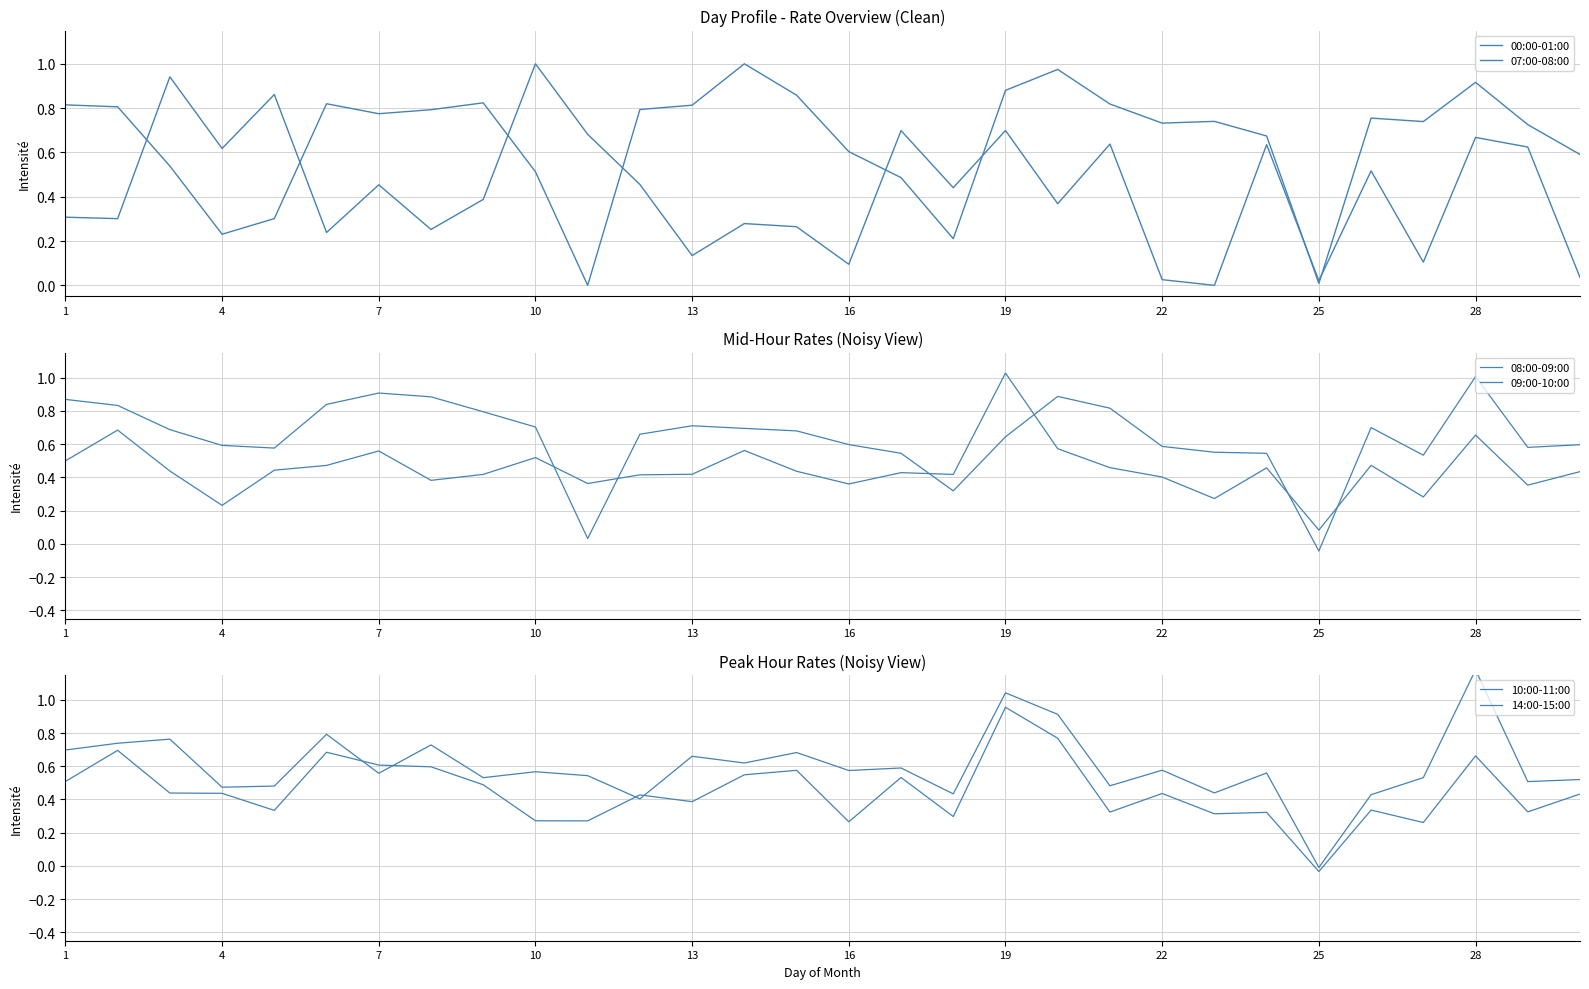

Reading left to right, list all the values displayed in this chart.

00:00-01:00: 0.3	0.3	0.9	0.6	0.9	0.2	0.5	0.3	0.4	1.0	0.7	0.5	0.1	0.3	0.3	0.1	0.7	0.4	0.7	0.4	0.6	0.0	0.0	0.6	0.0	0.5	0.1	0.7	0.6	0.0
07:00-08:00: 0.8	0.8	0.5	0.2	0.3	0.8	0.8	0.8	0.8	0.5	0.0	0.8	0.8	1.0	0.9	0.6	0.5	0.2	0.9	1.0	0.8	0.7	0.7	0.7	0.0	0.8	0.7	0.9	0.7	0.6
08:00-09:00: 0.9	0.8	0.7	0.6	0.6	0.8	0.9	0.9	0.8	0.7	0.0	0.7	0.7	0.7	0.7	0.6	0.5	0.3	0.6	0.9	0.8	0.6	0.6	0.5	-0.0	0.7	0.5	1.0	0.6	0.6
09:00-10:00: 0.5	0.7	0.4	0.2	0.4	0.5	0.6	0.4	0.4	0.5	0.4	0.4	0.4	0.6	0.4	0.4	0.4	0.4	1.0	0.6	0.5	0.4	0.3	0.5	0.1	0.5	0.3	0.7	0.4	0.4
10:00-11:00: 0.5	0.7	0.4	0.4	0.3	0.7	0.6	0.6	0.5	0.3	0.3	0.4	0.4	0.5	0.6	0.3	0.5	0.3	1.0	0.8	0.3	0.4	0.3	0.3	-0.0	0.3	0.3	0.7	0.3	0.4
14:00-15:00: 0.7	0.7	0.8	0.5	0.5	0.8	0.6	0.7	0.5	0.6	0.5	0.4	0.7	0.6	0.7	0.6	0.6	0.4	1.0	0.9	0.5	0.6	0.4	0.6	-0.0	0.4	0.5	1.2	0.5	0.5